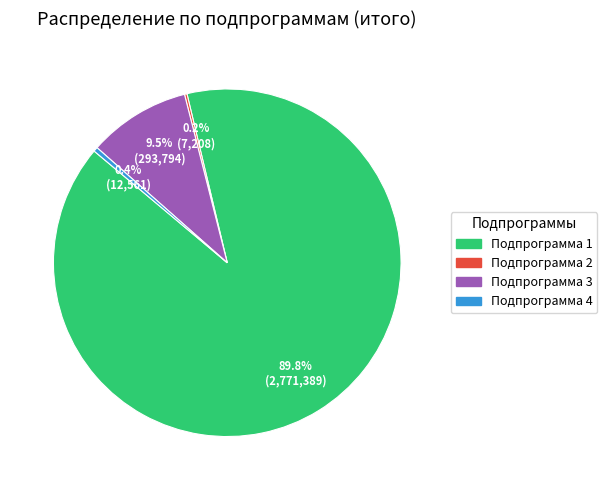

Between Подпрограмма 3 and Подпрограмма 1, which is larger?

Подпрограмма 1